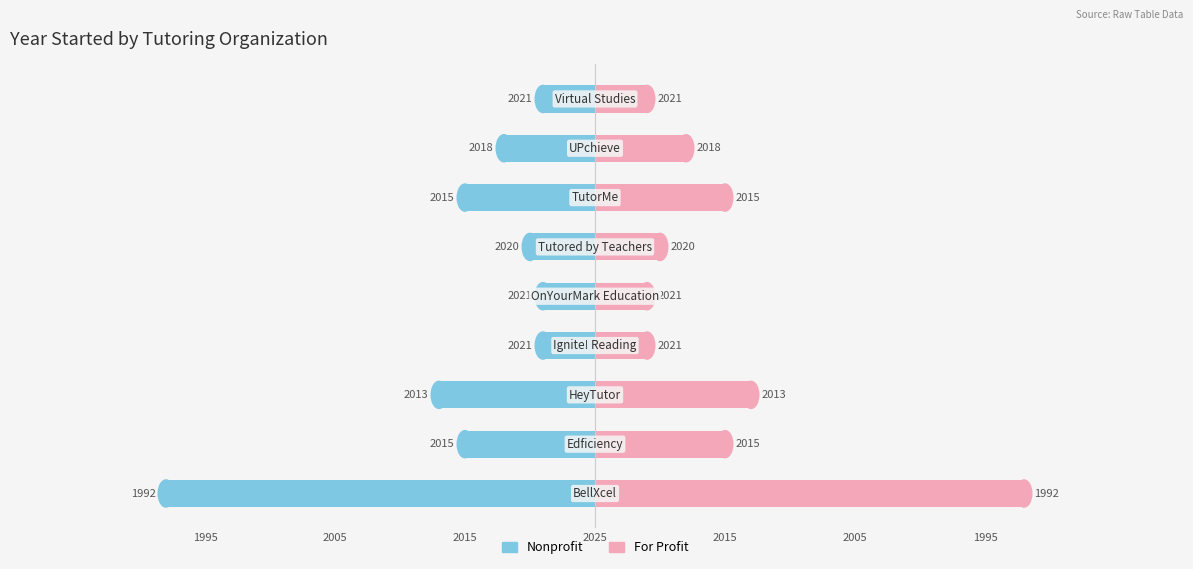

Between 2015 and 7, which is larger?

2015